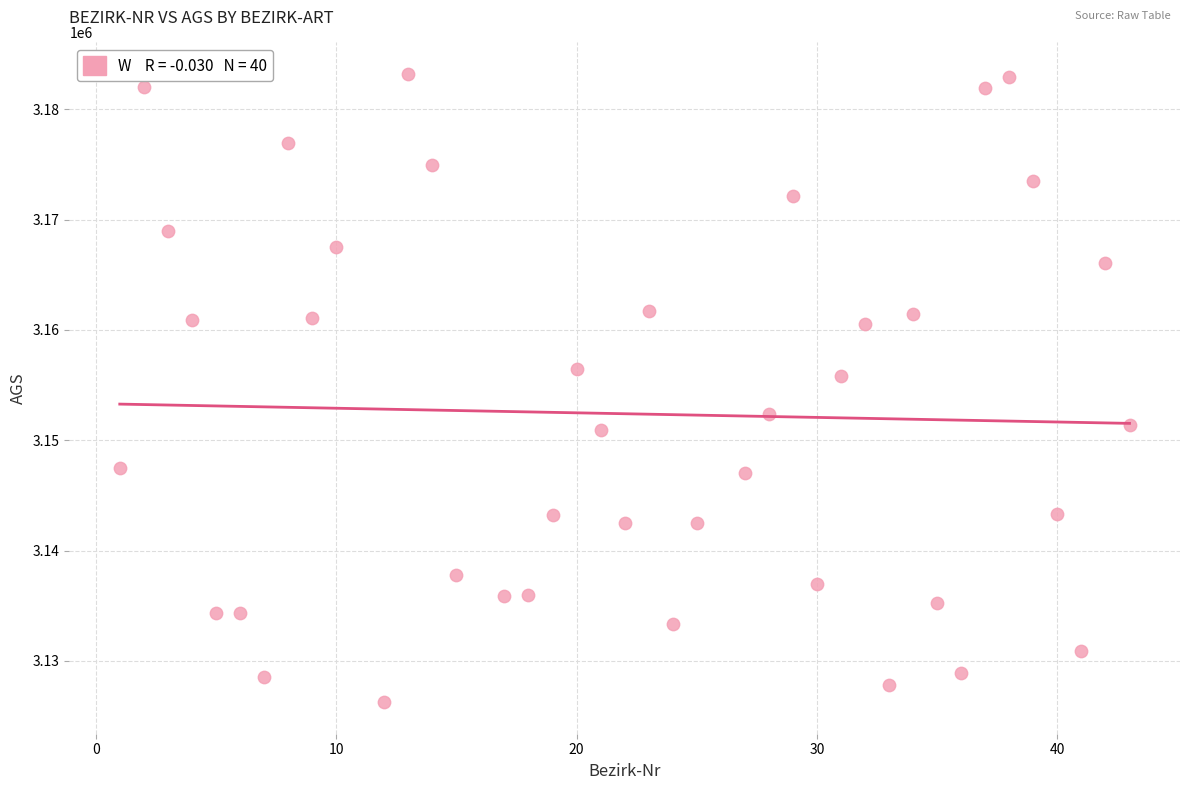

What is the range of Y values (max minus min)?

56959.5